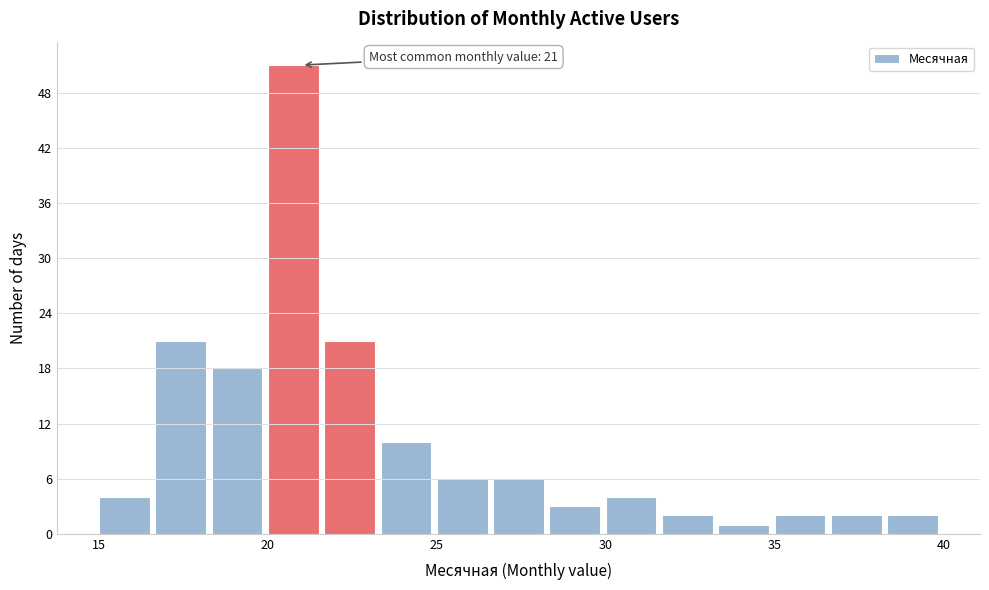

Around what value on the x-axis is the tallest bar? Give the approximate position of its centre, as read against the axis.

21.0